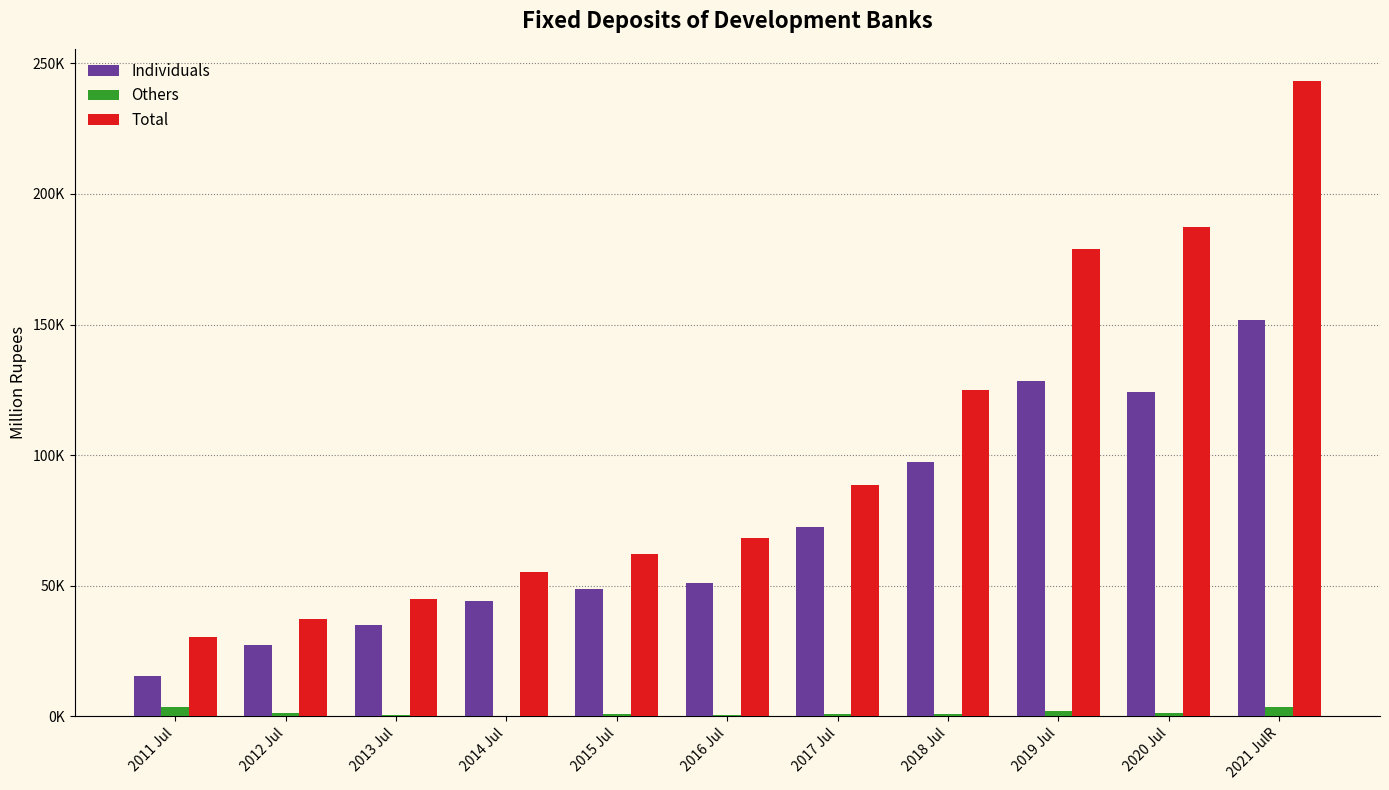

Rank the series at 2019 Jul from lowest to highest value.

Others, Individuals, Total